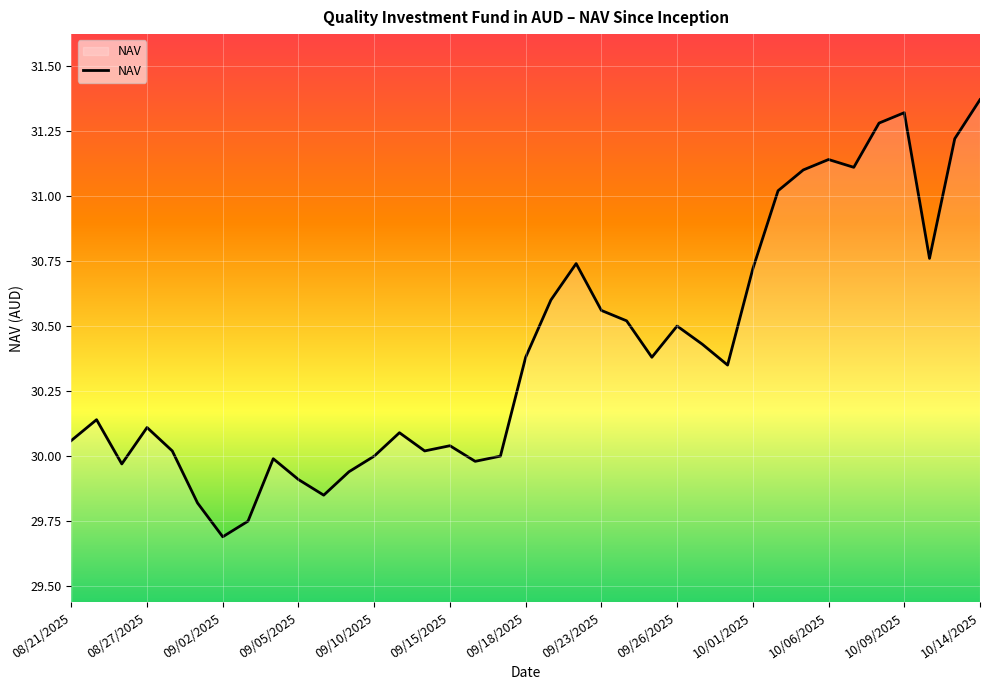

What is the minimum value shown in the chart?

29.7